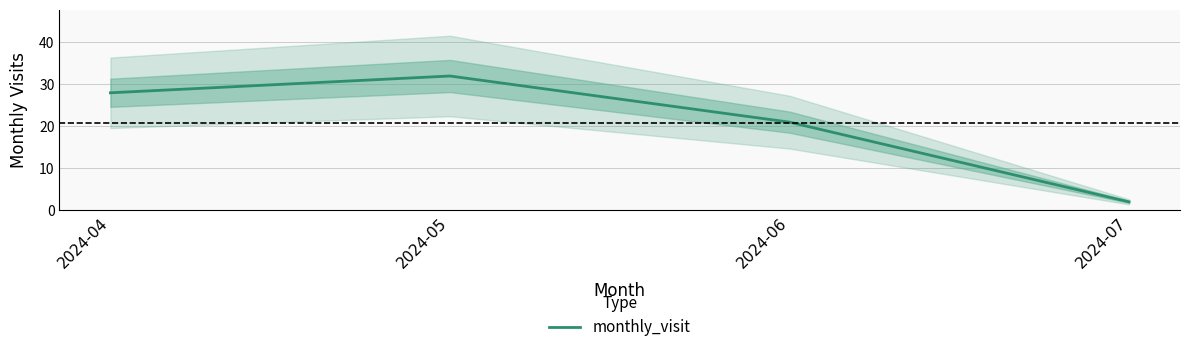

Between 2024-07 and 2024-04, which is larger?

2024-04